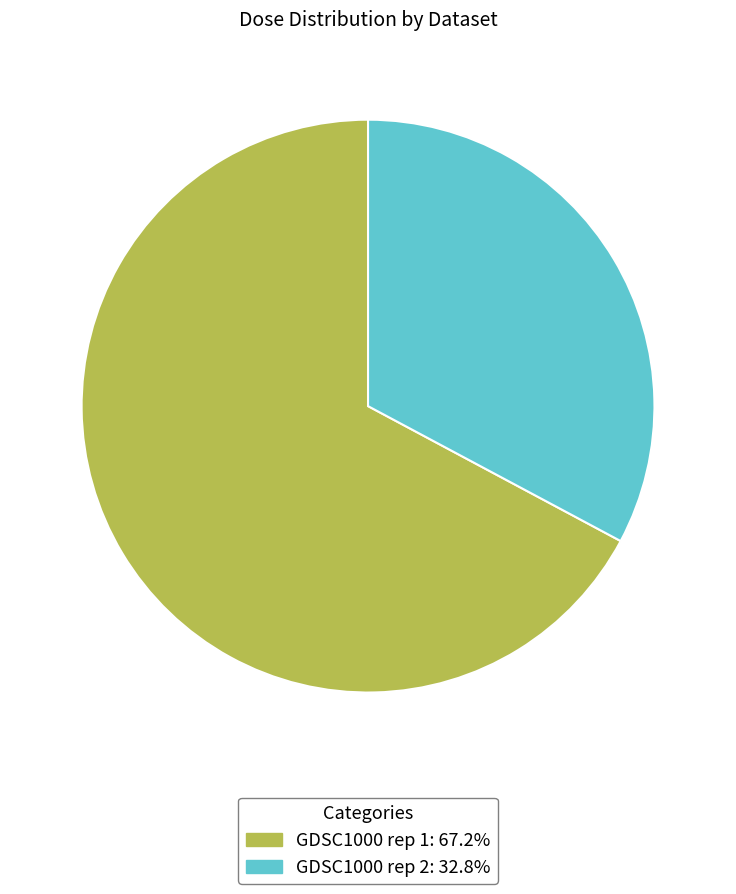

Which slice is the smallest?

GDSC1000 rep 2